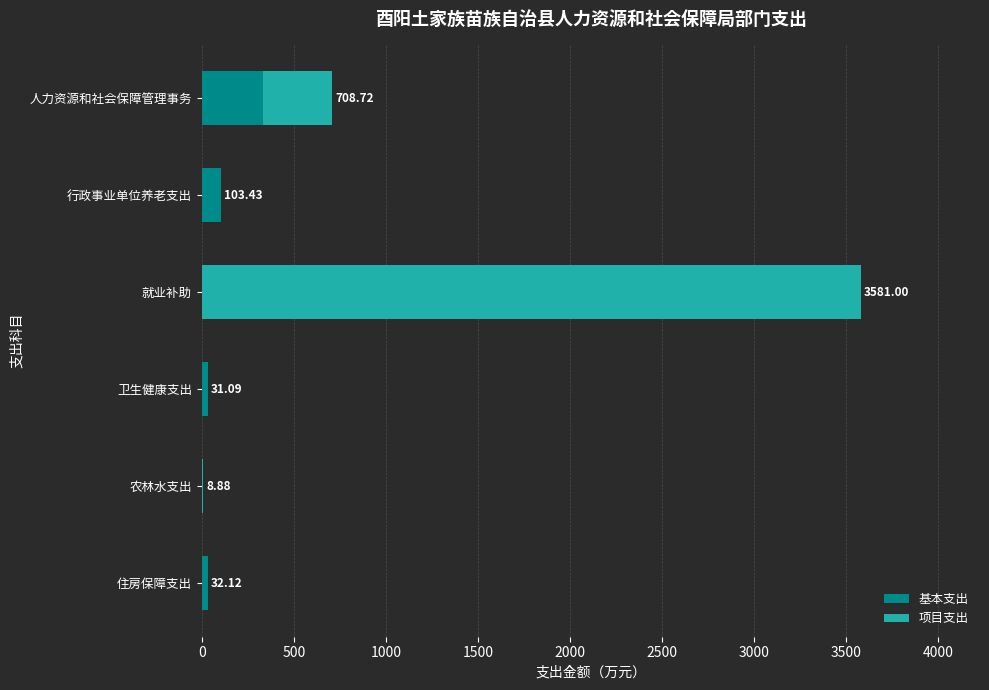

Which category has the highest value in the 基本支出 series?

人力资源和社会保障管理事务